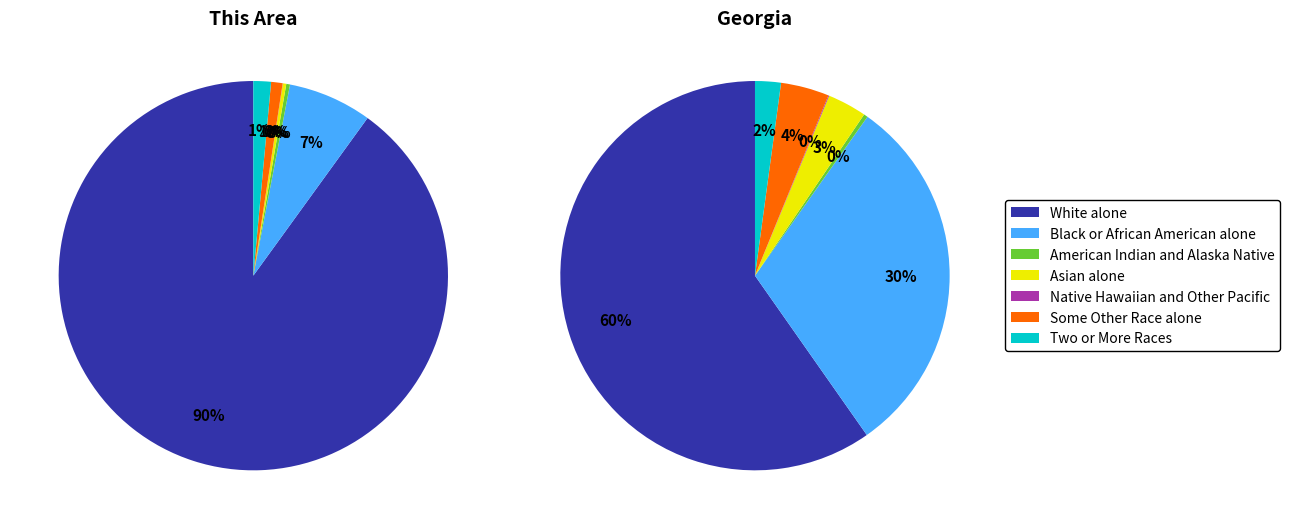

Which slice is the smallest?

Native Hawaiian and Other Pacific